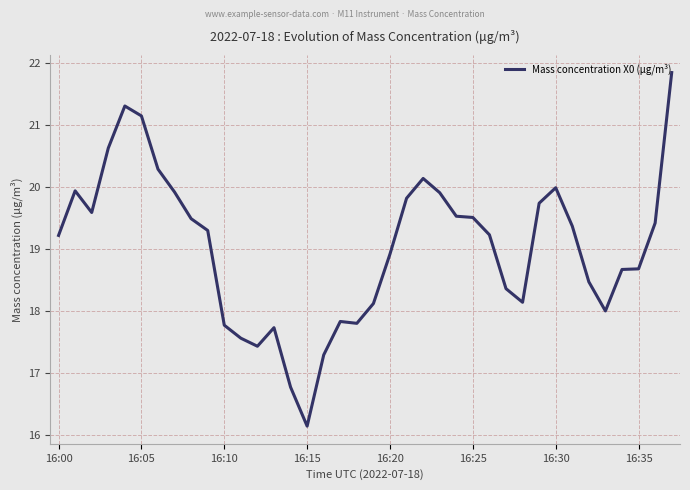

What is the difference between the maximum and minimum values?

5.7